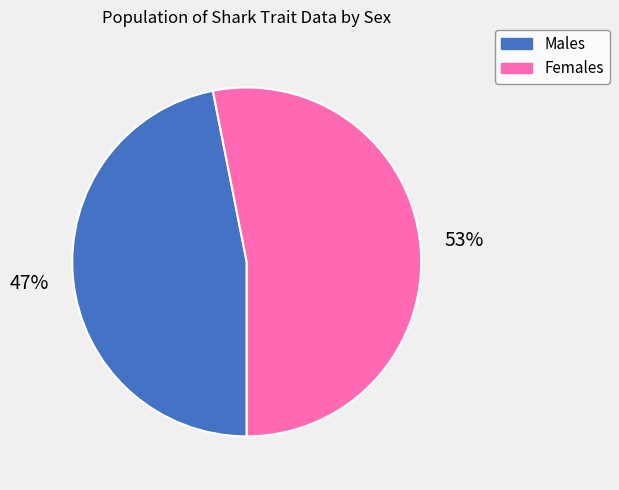

Is there a majority slice in this chart?

Yes